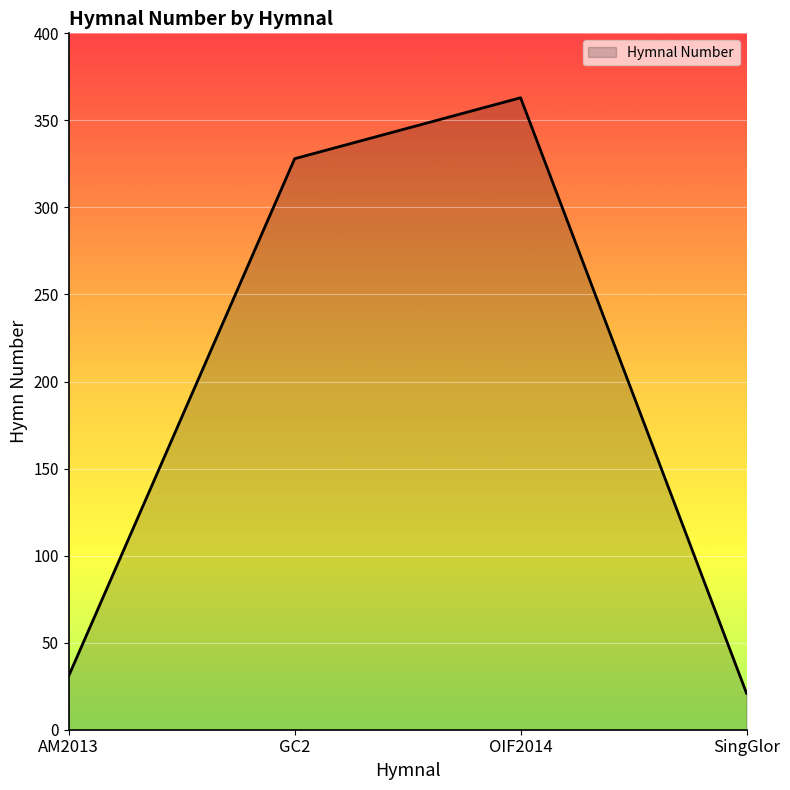

At which category does the chart reach its minimum across all series?

SingGlor